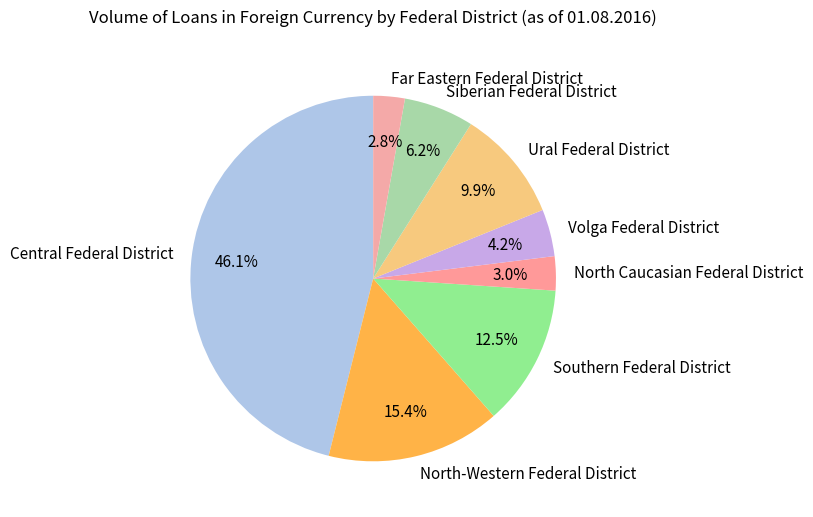

To the nearest percent, what is the average slice percentage?

12%